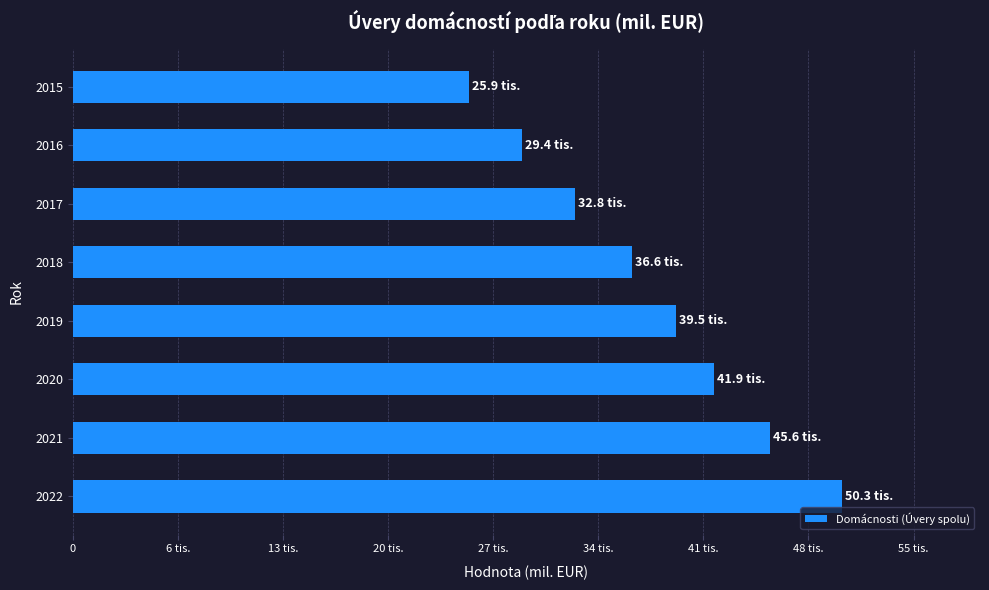

How many values are between 32834 and 45600?

5